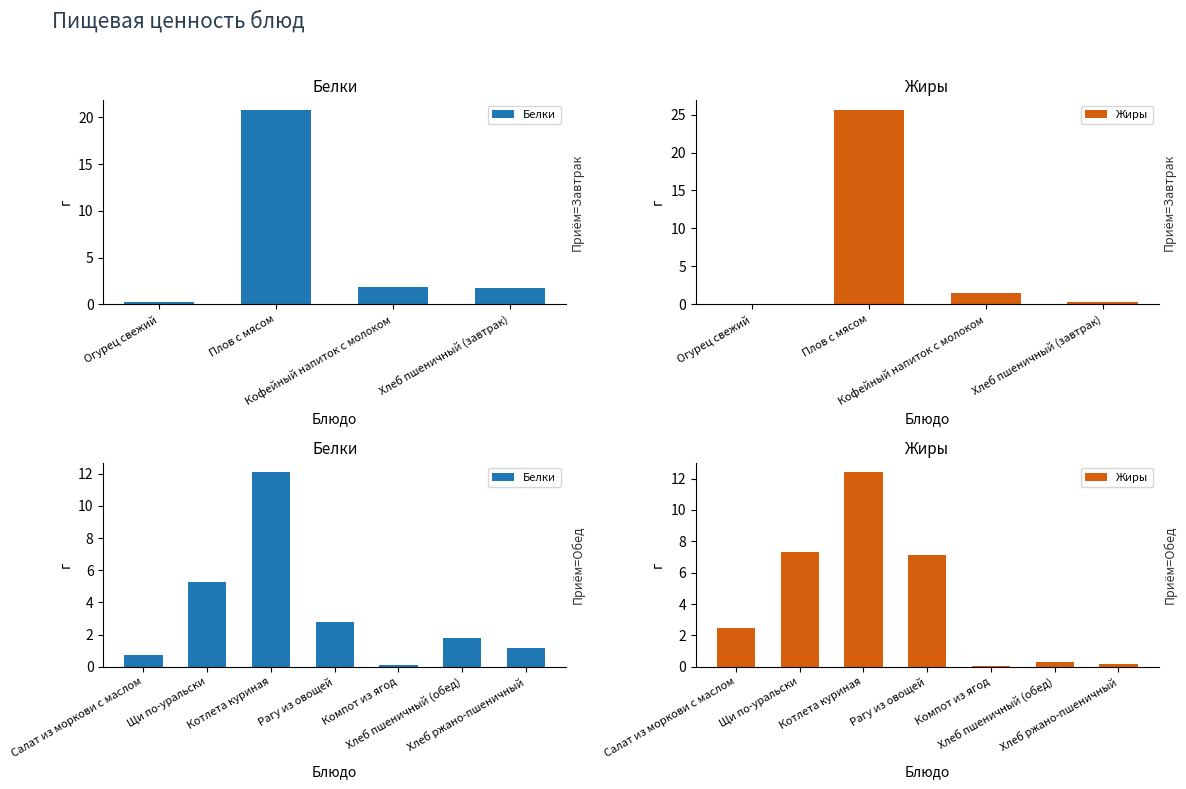

The Белки series shows 18.8 at Котлета куриная. True or false?

False